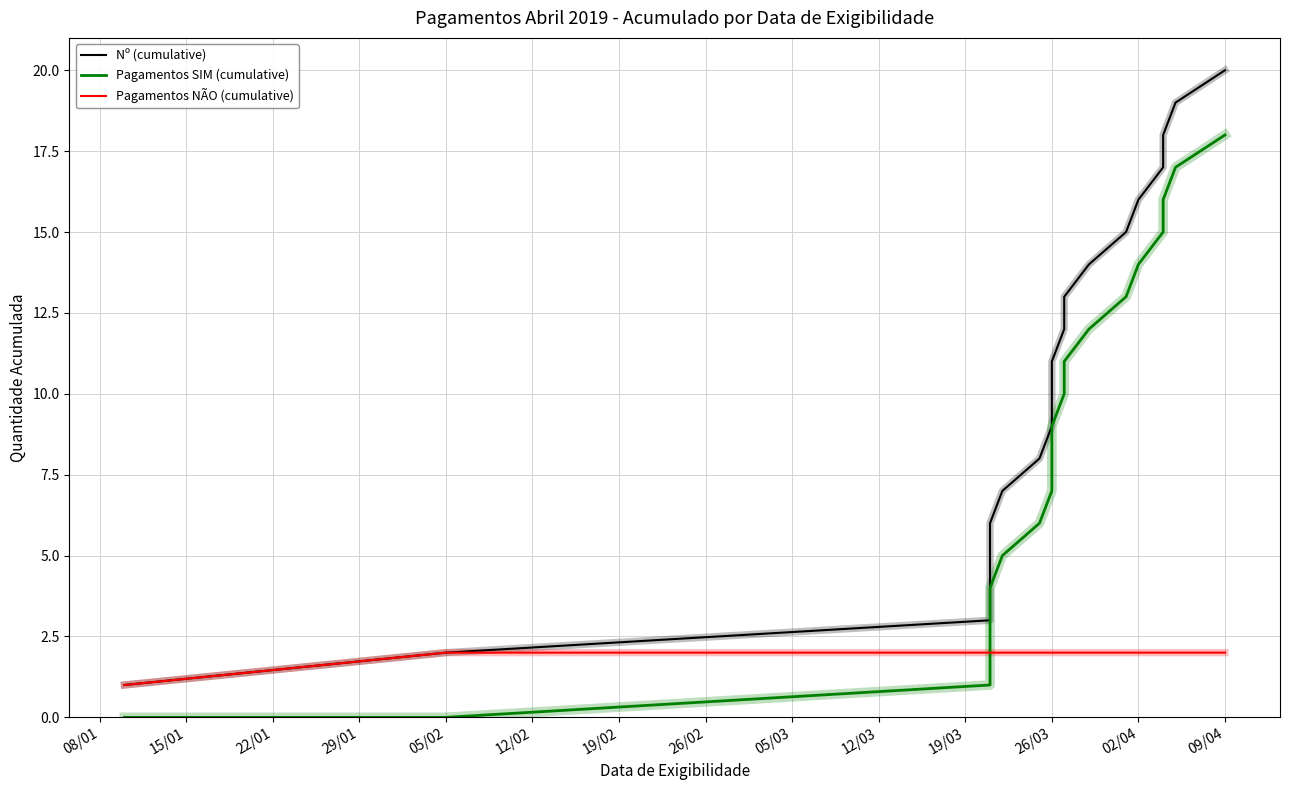

What are all the series names shown in the legend?

Nº (cumulative), Pagamentos SIM (cumulative), Pagamentos NÃO (cumulative)